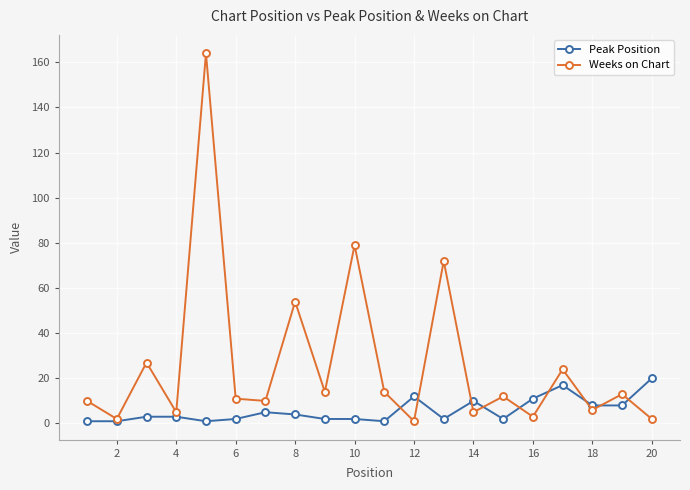

True or false: Weeks on Chart has more than 1 points higher than both neighbors.

True